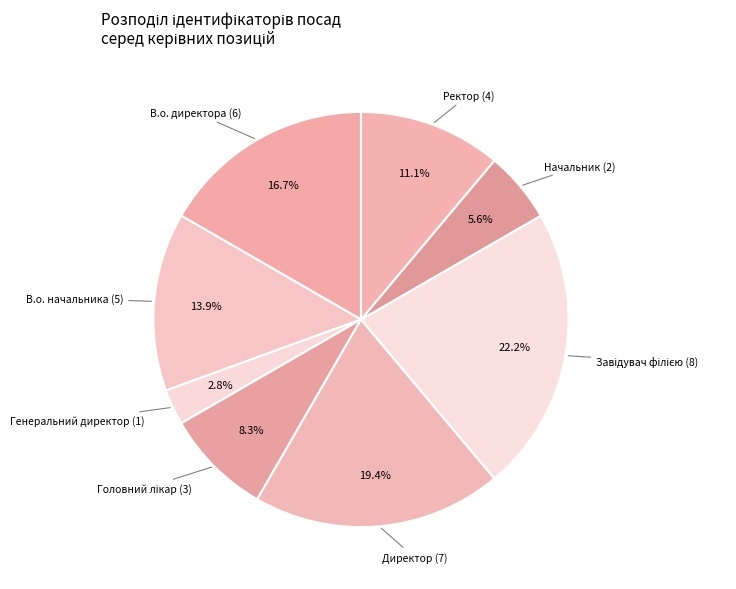

Is there a majority slice in this chart?

No